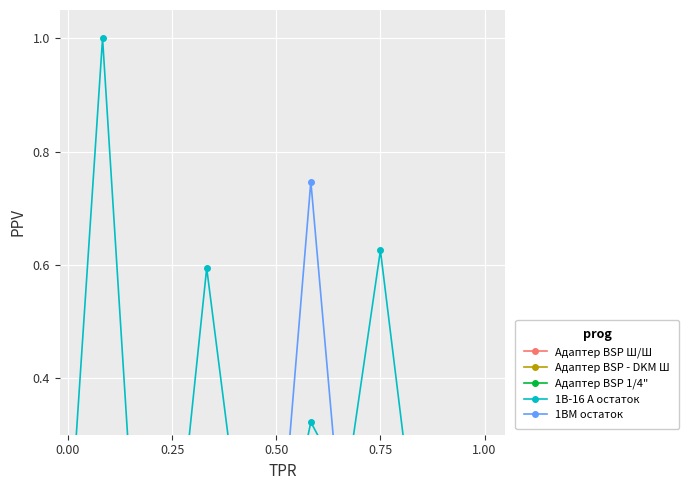

What is the highest value of the 1BM остаток series?

0.7